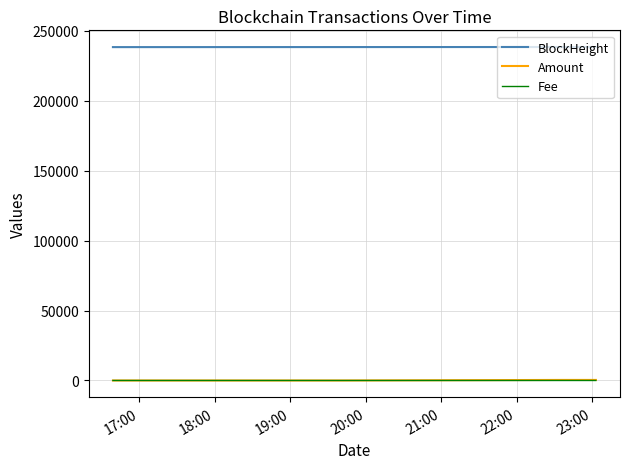

What is the highest value of the BlockHeight series?

238268.0